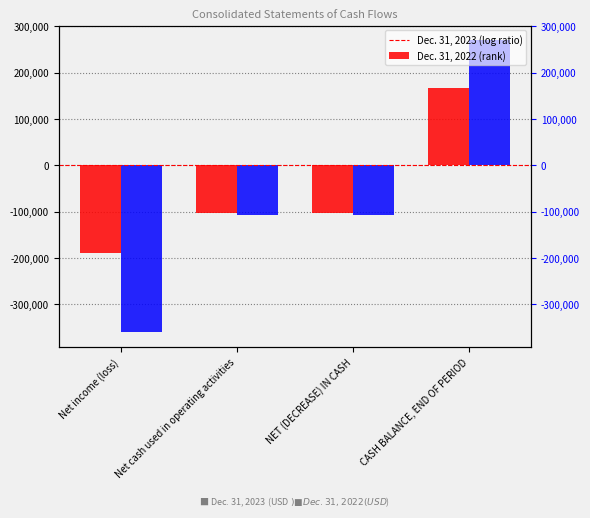

What are all the series names shown in the legend?

Dec. 31, 2023, Dec. 31, 2022